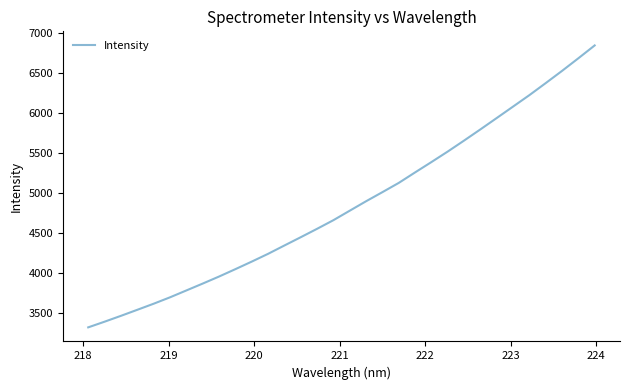

What is the minimum value shown in the chart?

3321.5